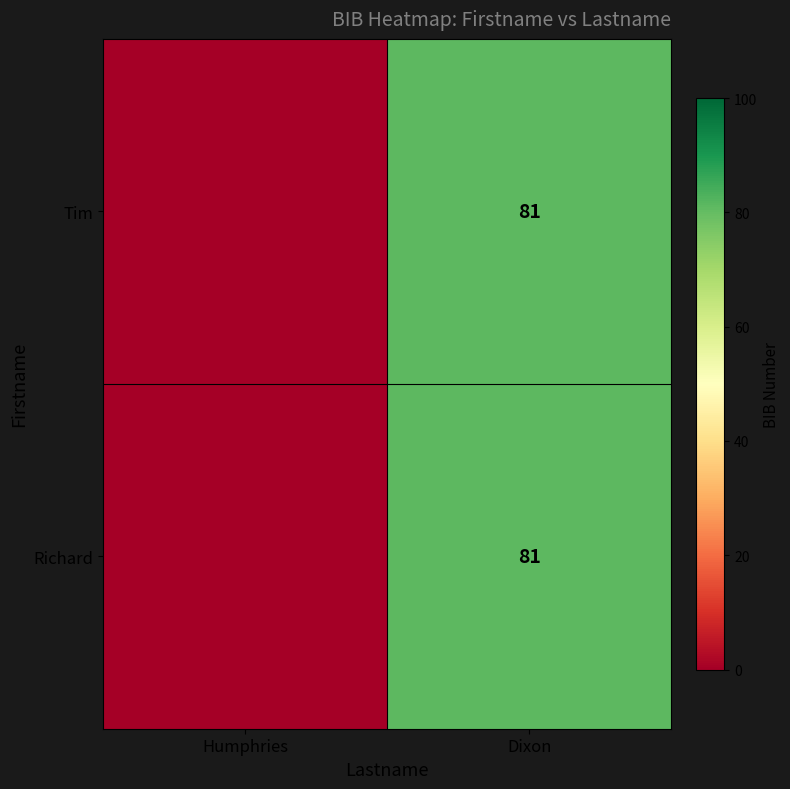

What is the total value across all series at Dixon?

162